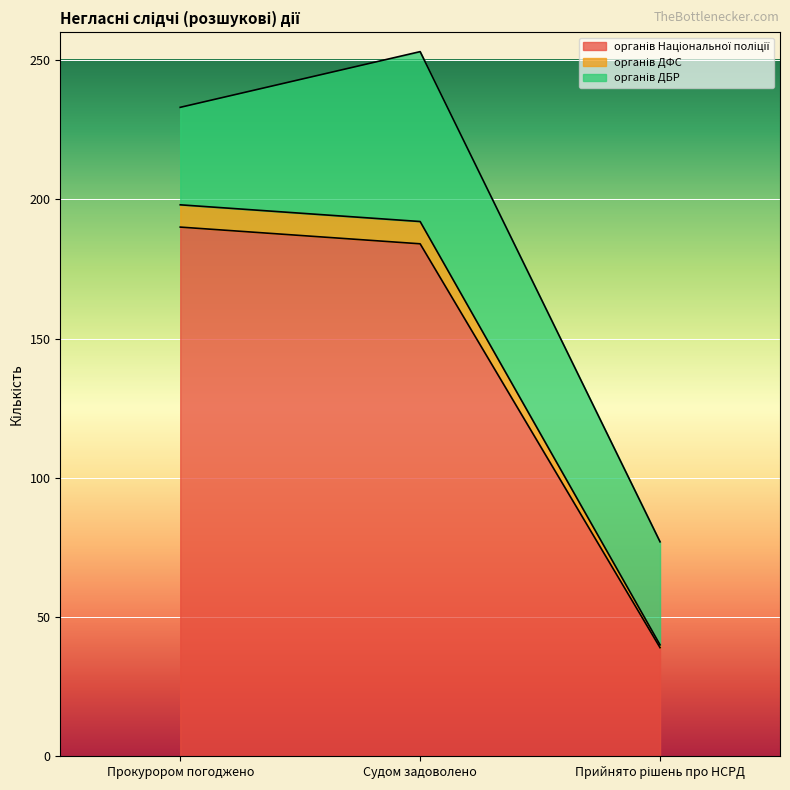

At which category is the sum across all series the highest?

Судом задоволено